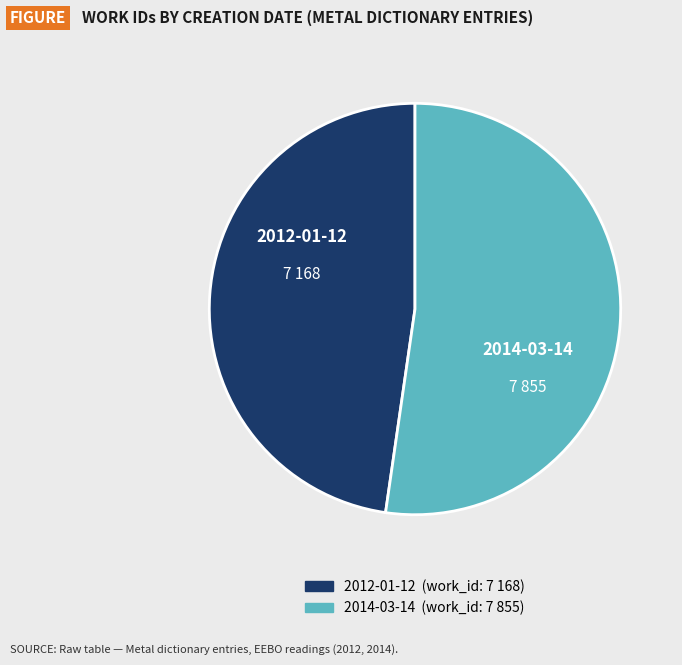

Do 2014-03-14 and 2012-01-12 together represent more than half of the pie?

Yes